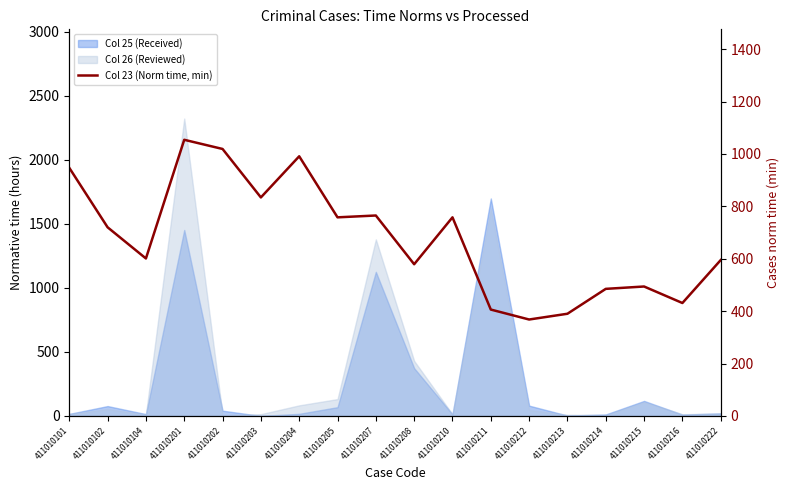

How many points are lower than both their immediate neighbors (excluding endpoints)?

6